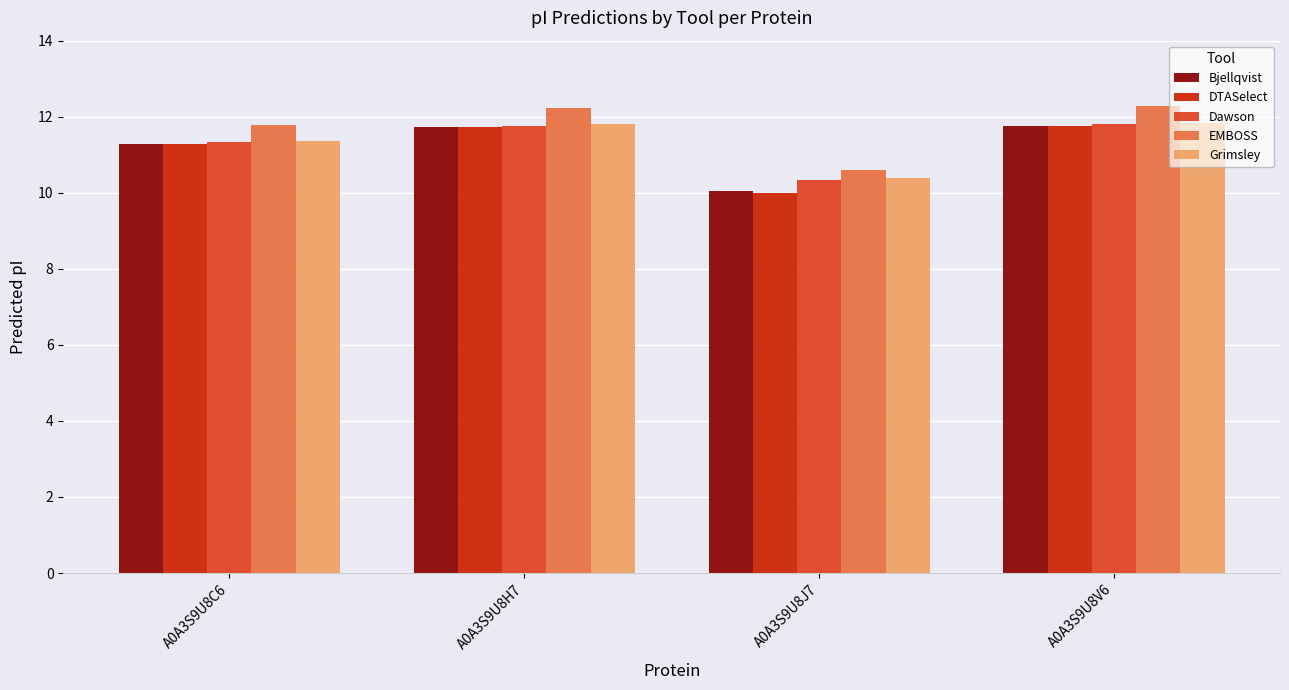

What is the difference between the maximum and minimum values in the Bjellqvist series?

1.7